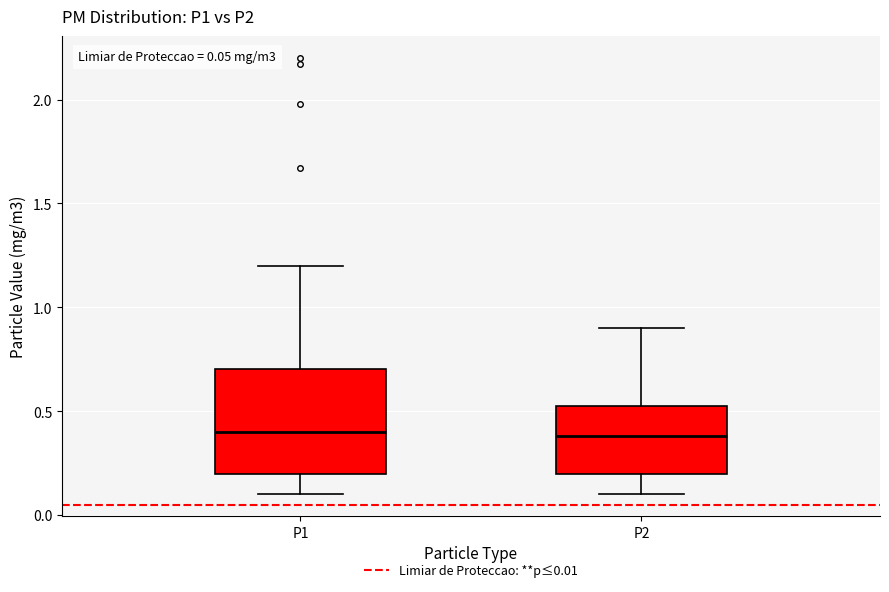

Which box is the tallest, from its lower edge to its upper edge?

P1